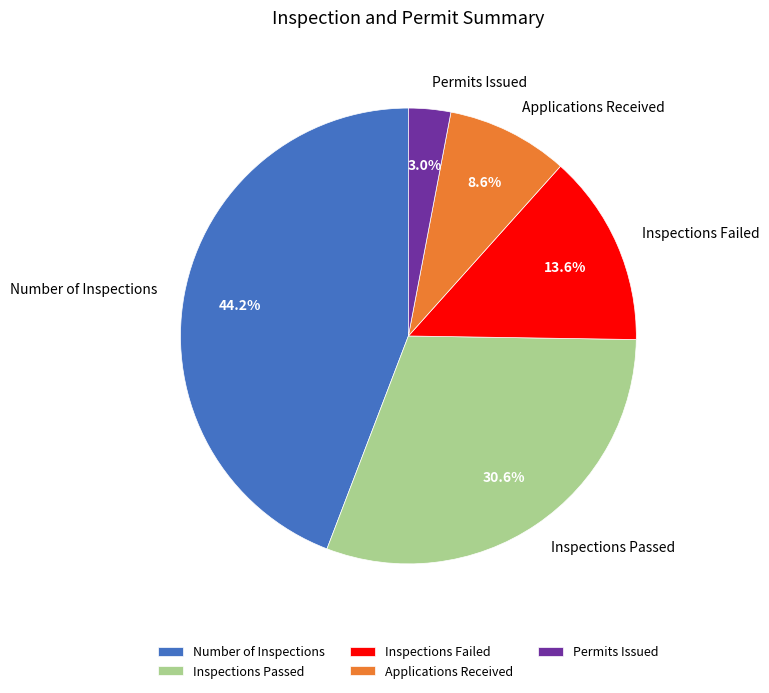

How much of the chart is everything except Number of Inspections?

55.8%